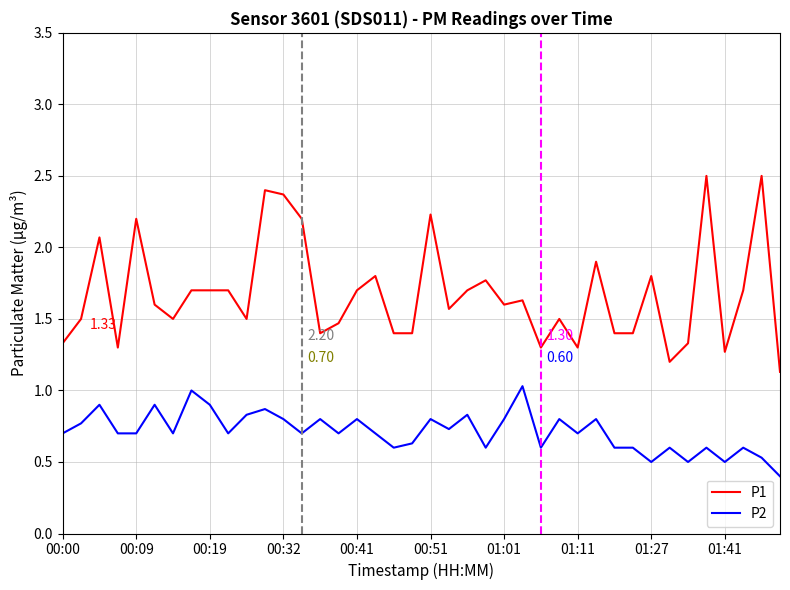

Does the chart have visible grid lines?

Yes